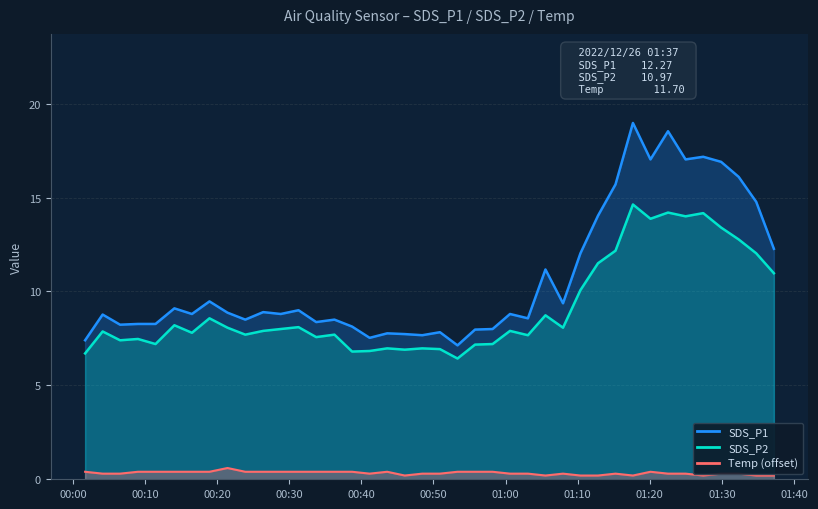

List the series in order of their overall mean, highest first.

SDS_P1, SDS_P2, Temp (offset)